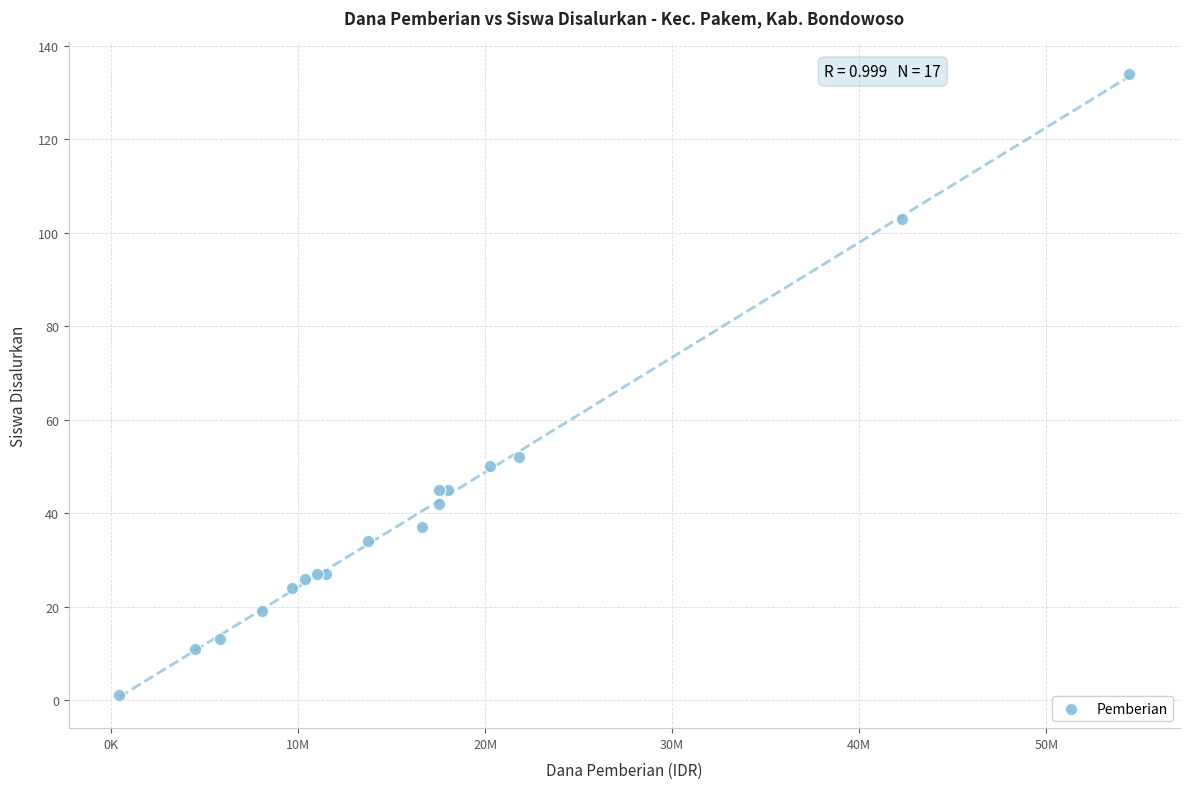

What Y value in the scatter plot is closest to 67?

52